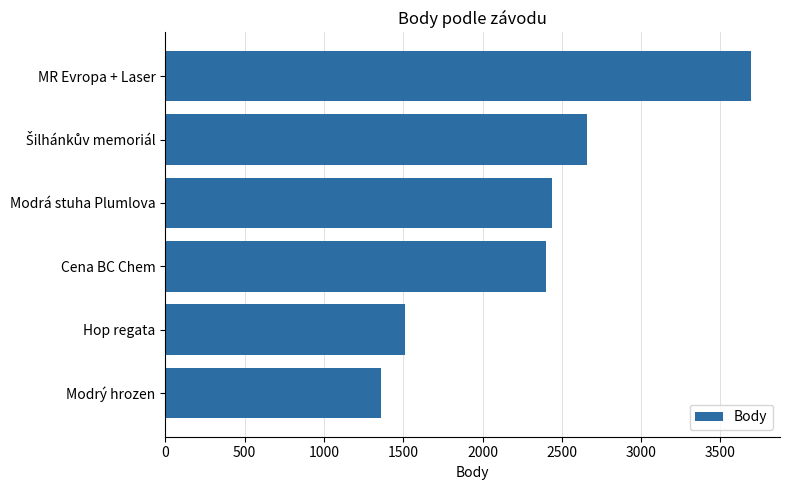

What is the difference between the maximum and minimum values?

2334